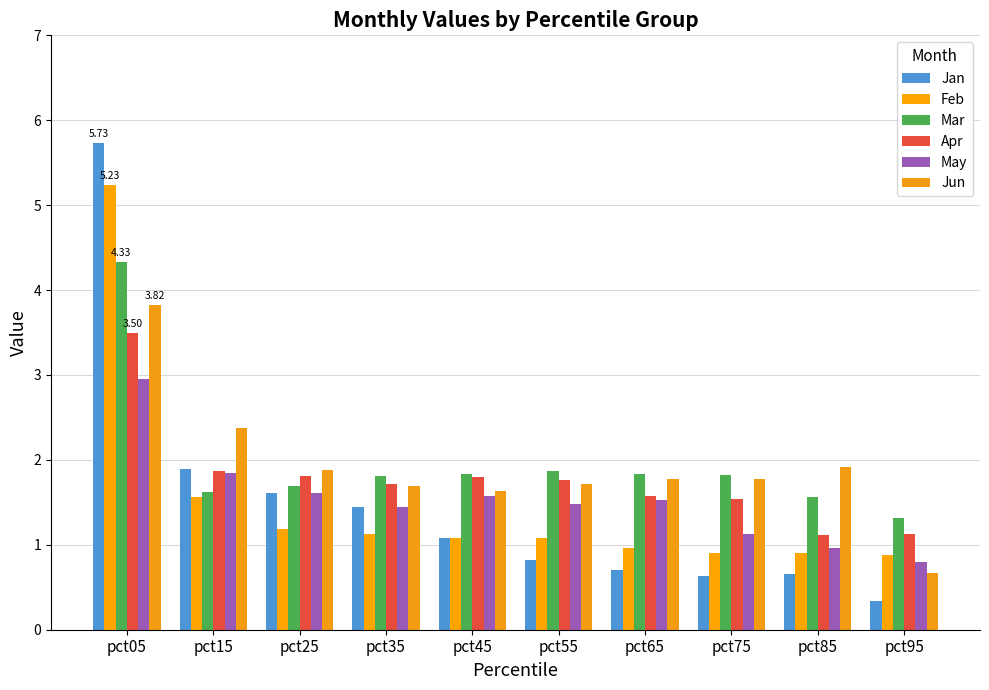

At which label does May reach its peak?

pct05